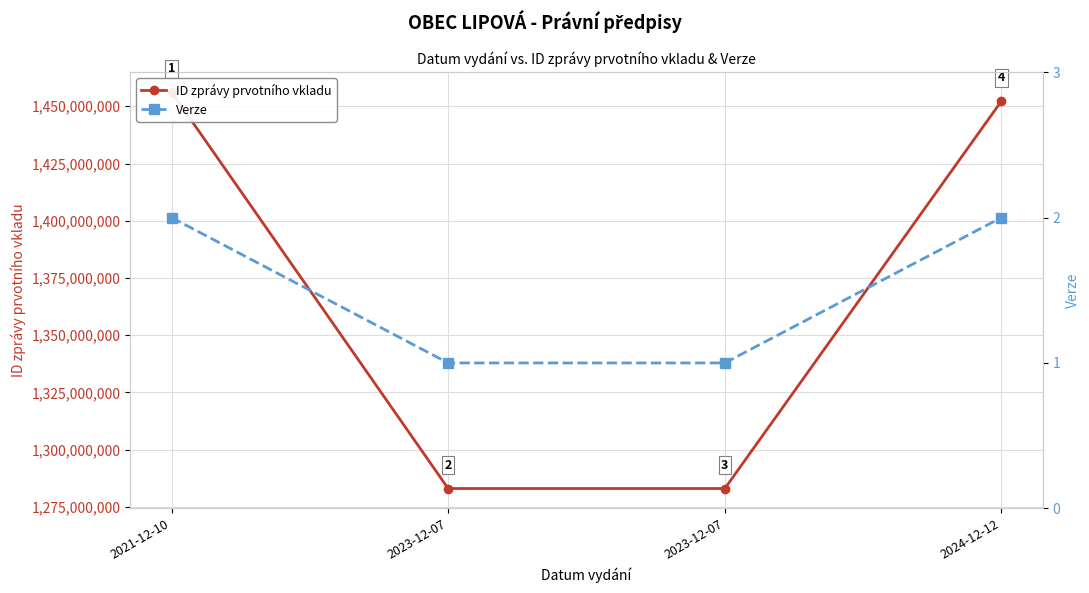

True or false: ID zprávy prvotního vkladu and Verze cross at least once.

False